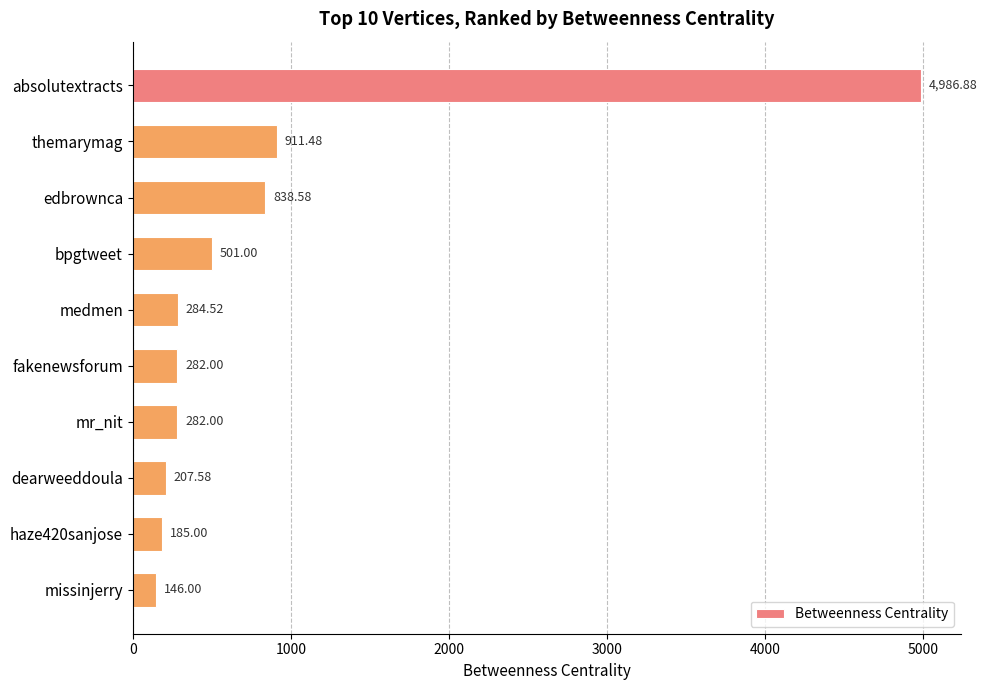

Are the bars grouped side by side (vs. stacked)?

No